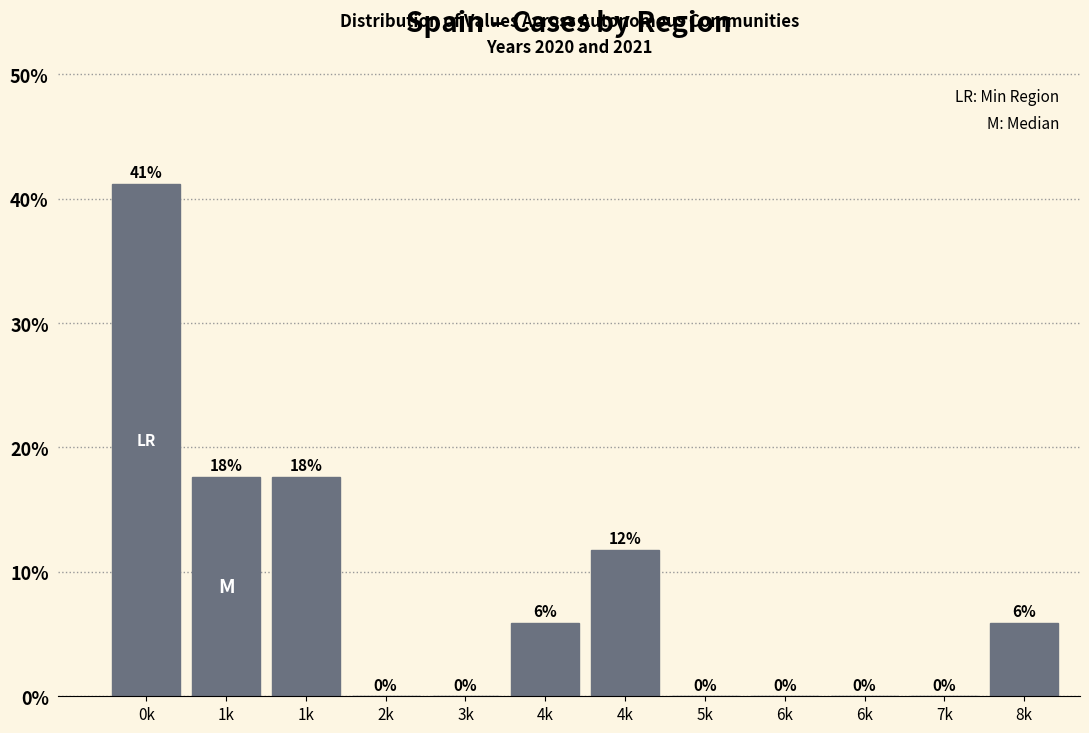

Count the number of data series in this chart.

1